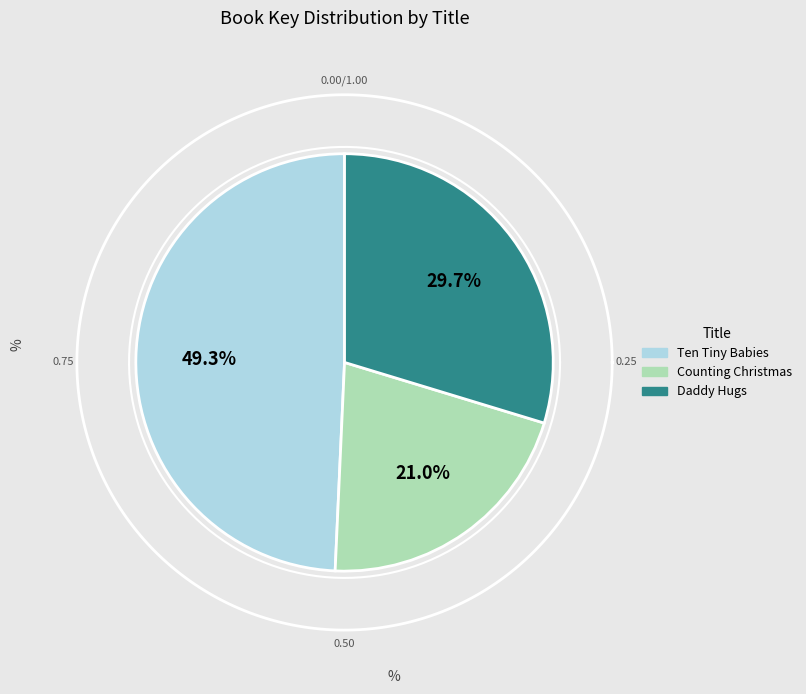

Does Counting Christmas account for over 50% of the chart?

No